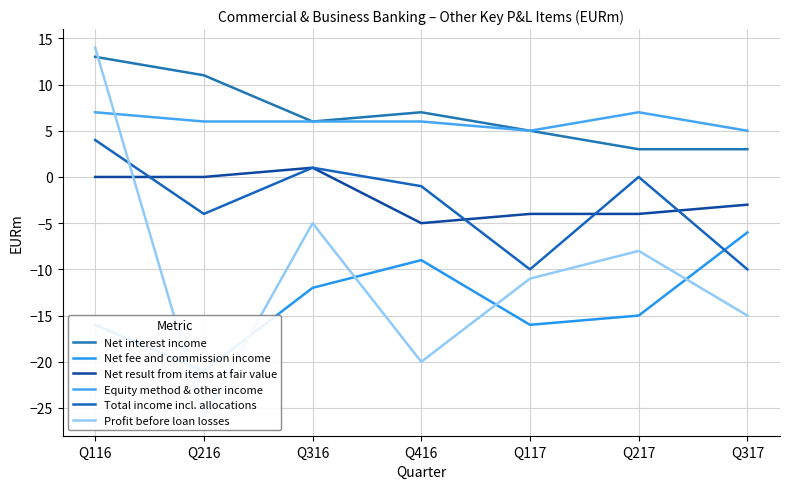

How many data points in Total income incl. allocations are above -1?

3